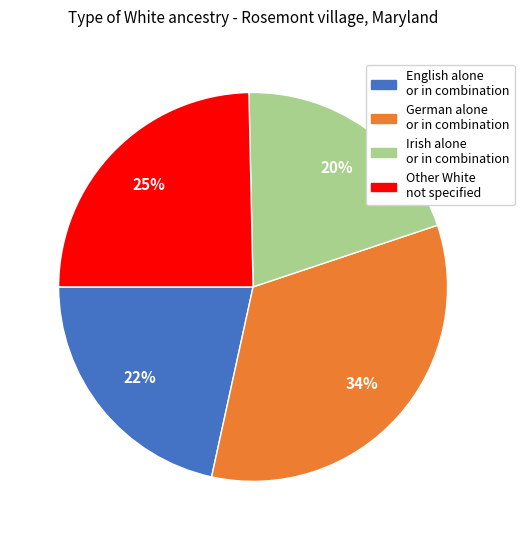

To the nearest percent, what is the average slice percentage?

25%